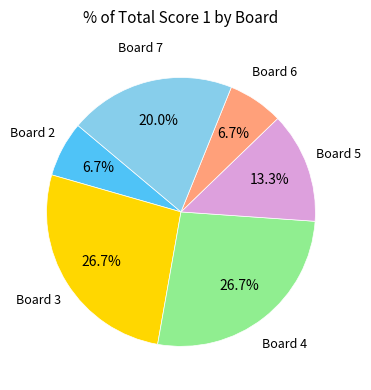

Is there a majority slice in this chart?

No